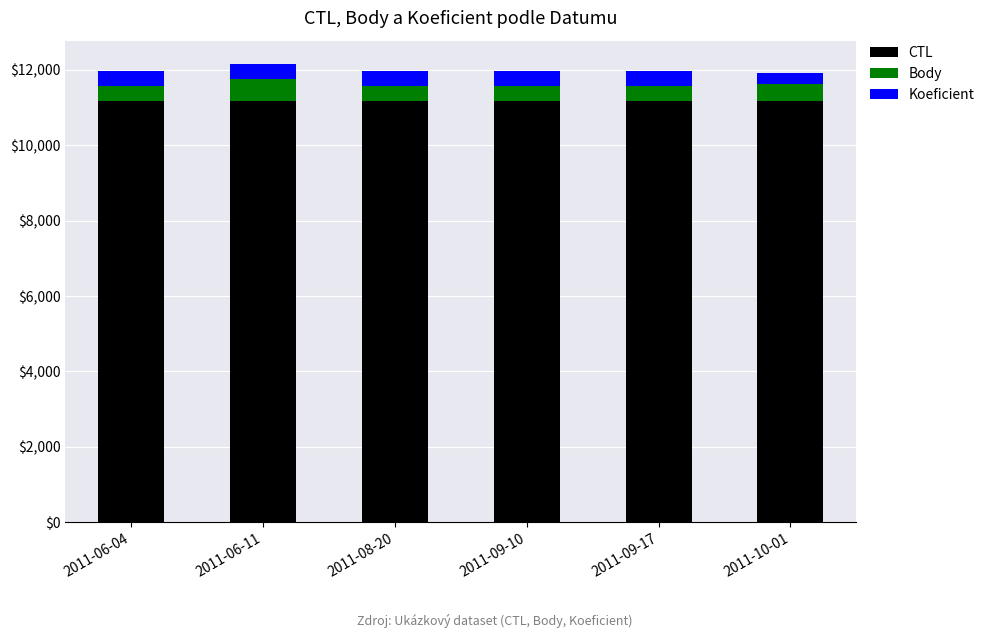

How many data points in CTL are above 11162?

3